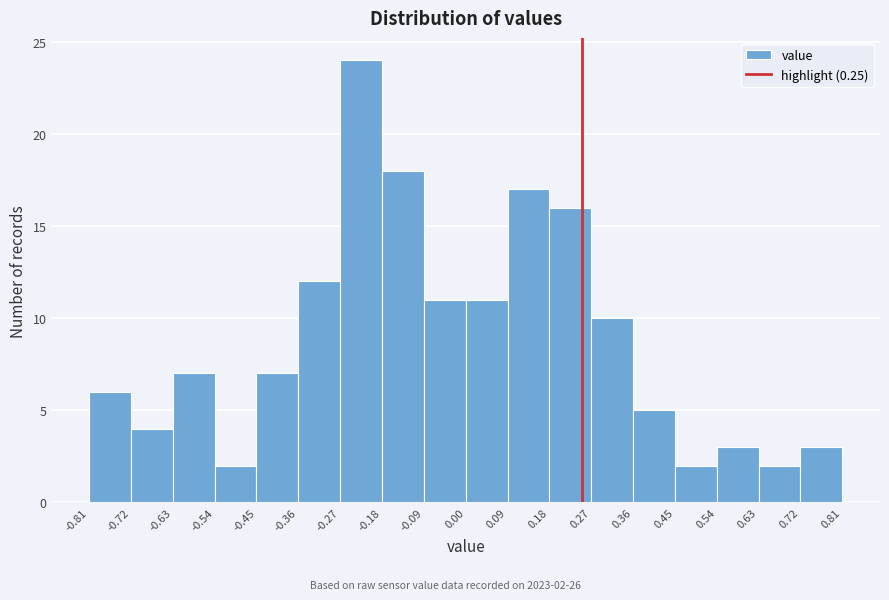

Which range on the x-axis has the tallest bar?

-0.27 to -0.18